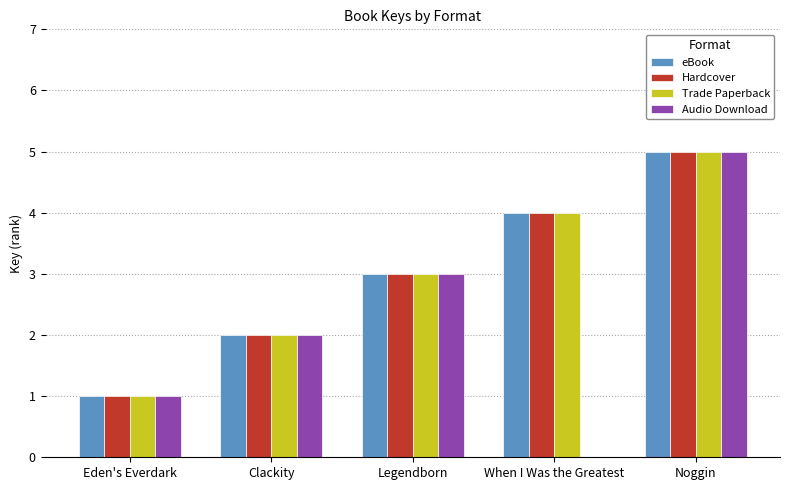

Are the bars horizontal?

No